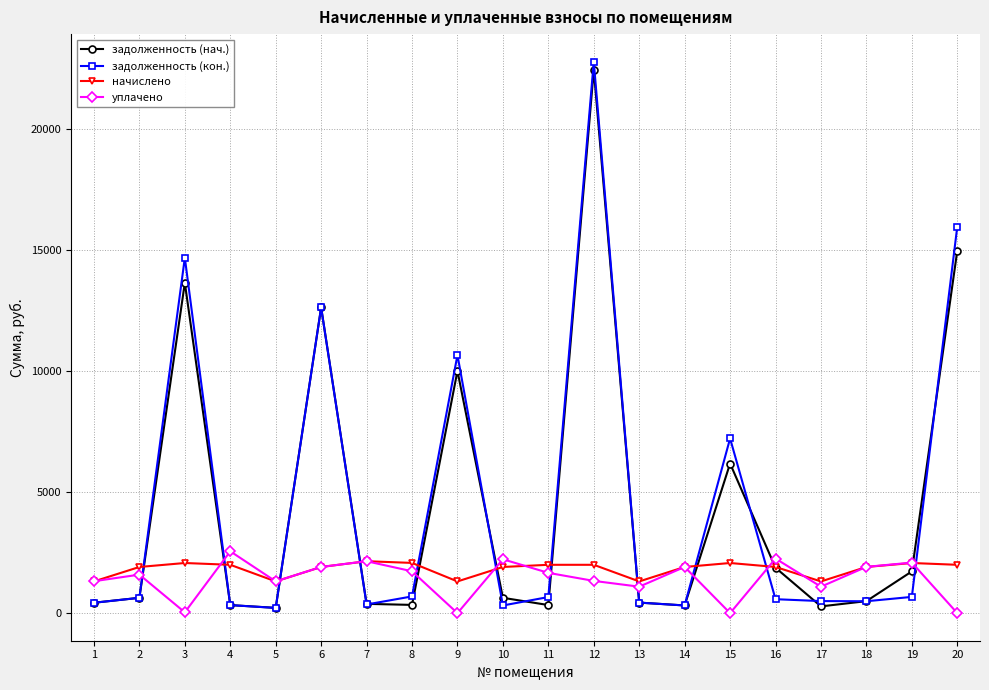

Which series has the widest spread of values?

задолженность (кон.)